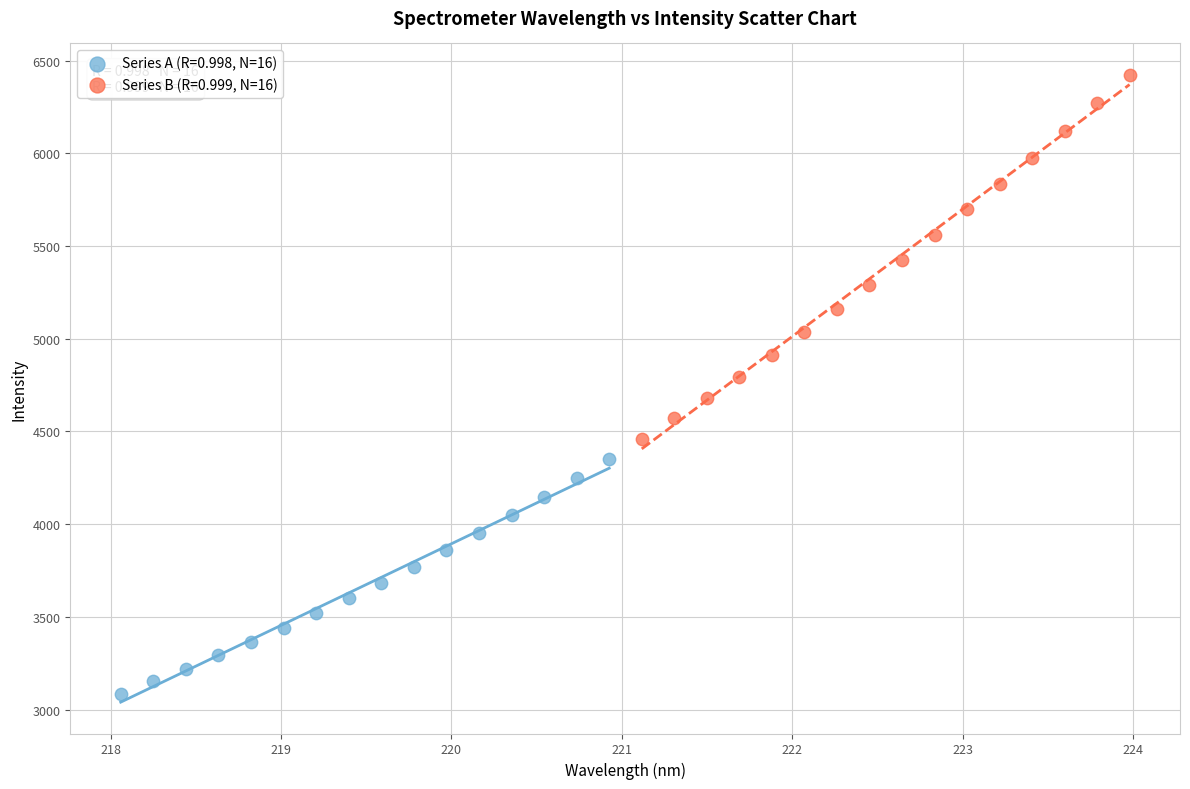

Which series contains the lowest Y value?

Series A (R=0.998, N=16)